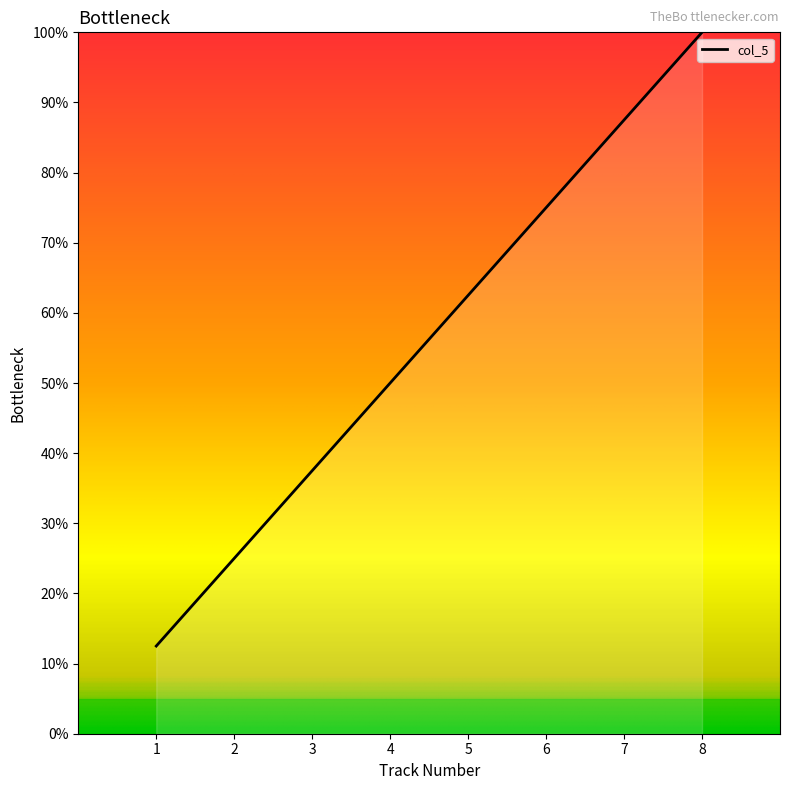

At which label does the data first exceed 62?

5